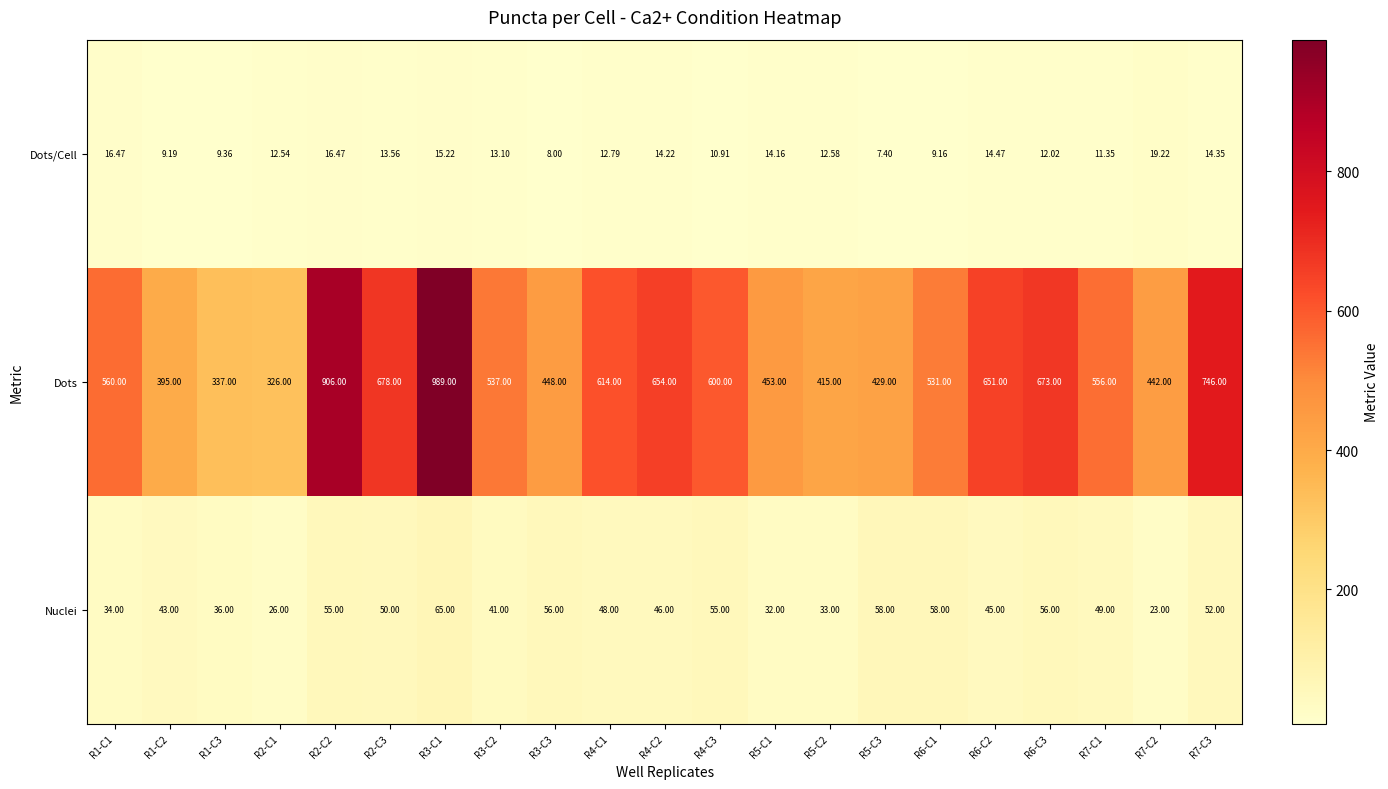

Rank the series by their maximum value, from highest to lowest.

Dots, Nuclei, Dots/Cell